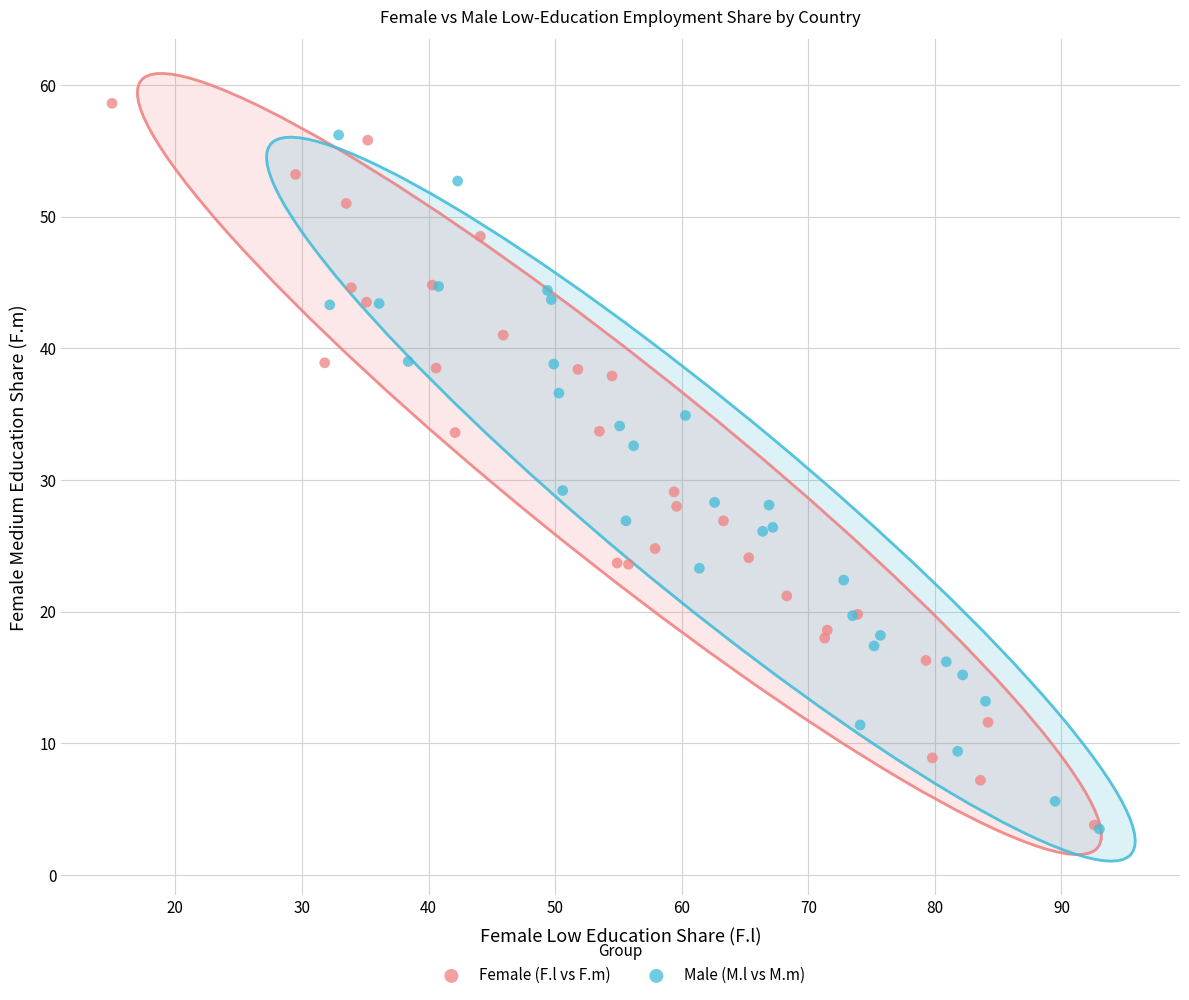

What are all the series names shown in the legend?

Female (F.l vs F.m), Male (M.l vs M.m)